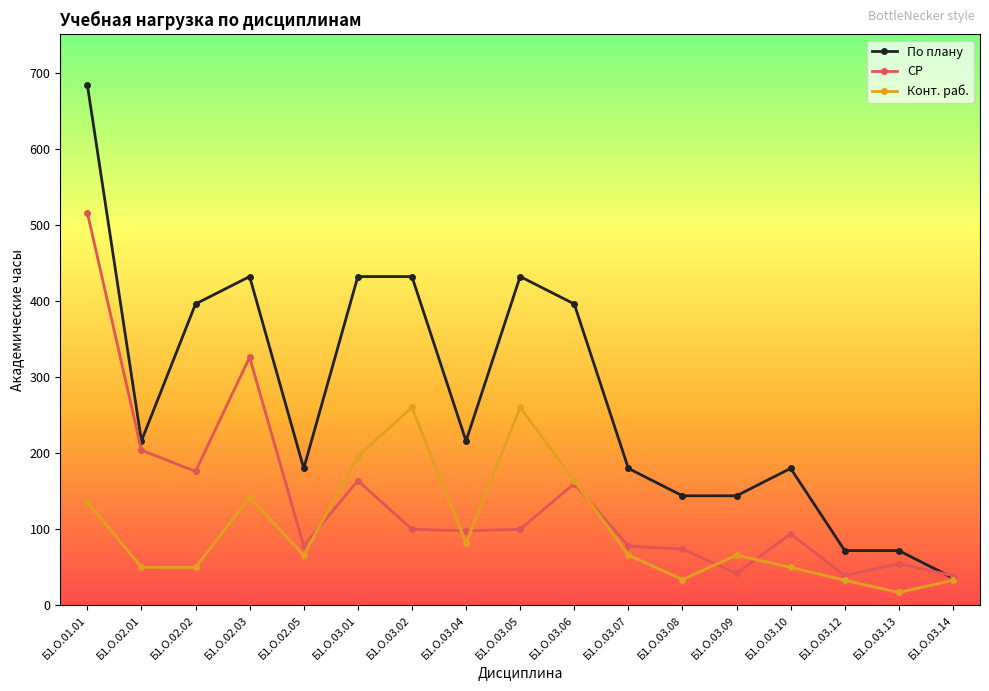

True or false: Конт. раб. has more than 1 interior local peaks.

True